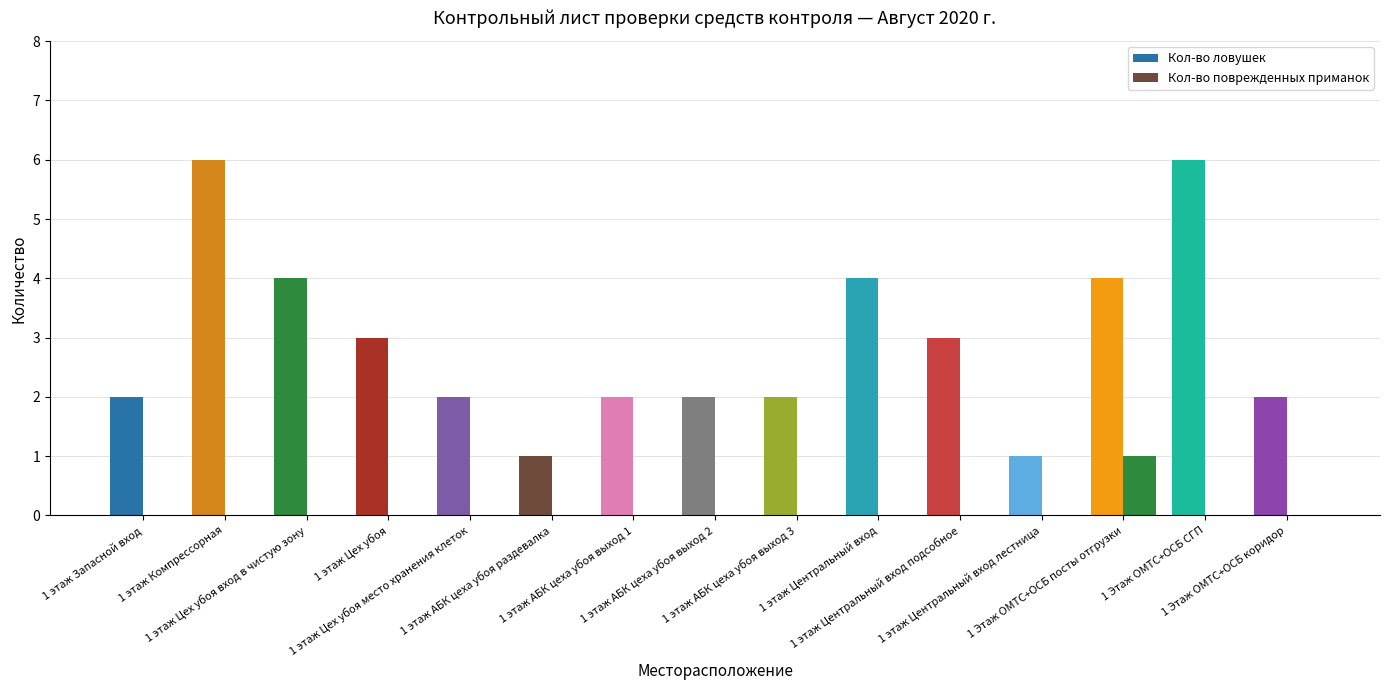

Is the value of Кол-во поврежденных приманок at 1 этаж АБК цеха убоя выход 1 greater than the value of Кол-во ловушек at 1 этаж Запасной вход?

No